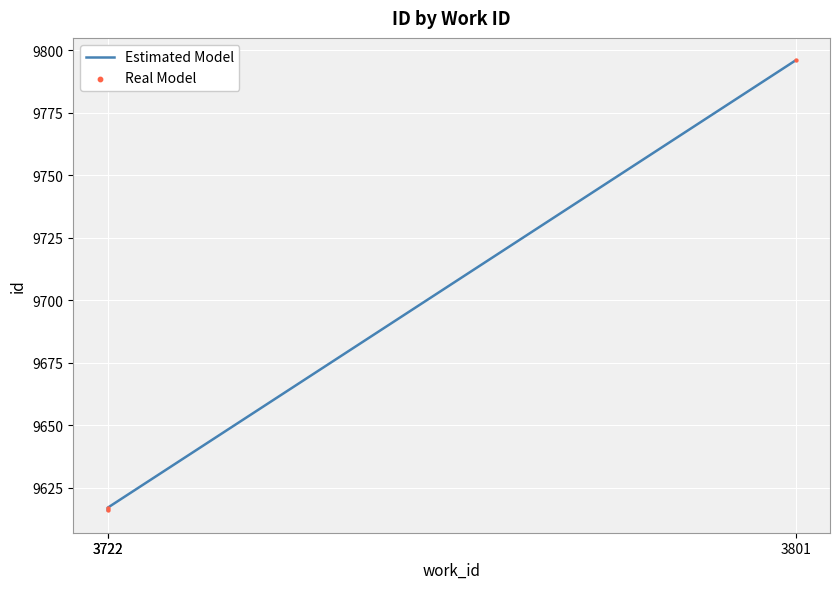

At which category is the sum across all series the highest?

3801